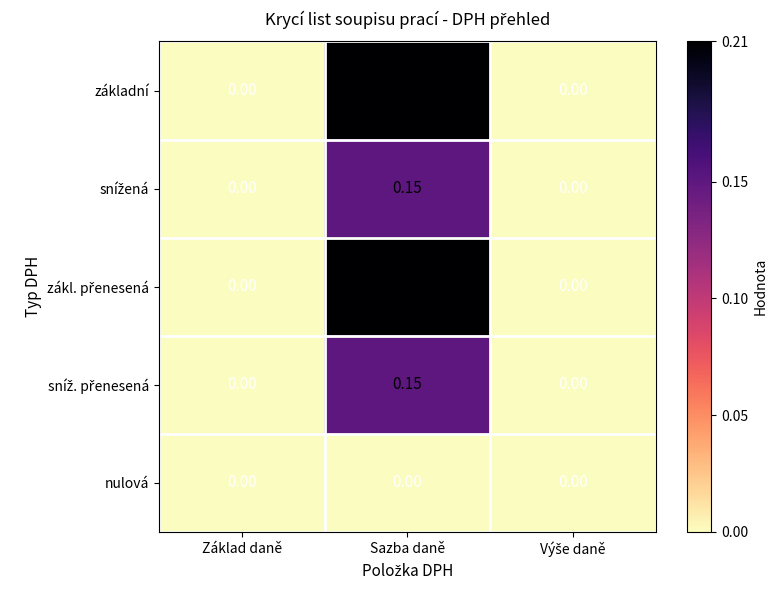

At which category does the chart reach its peak across all series?

Sazba daně